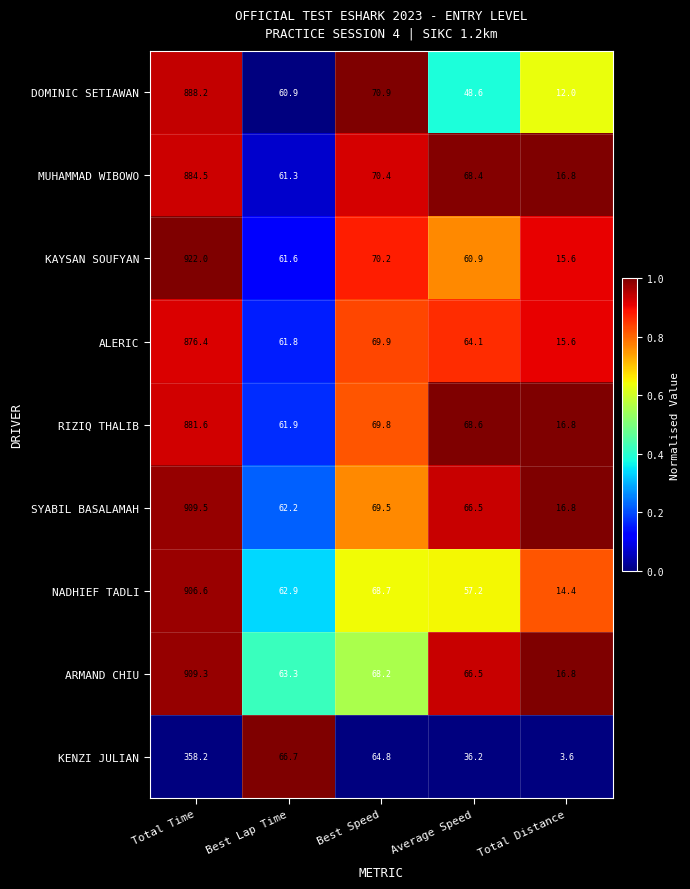

What is the difference between the KAYSAN SOUFYAN values at Best Speed and Best Lap Time?

8.6